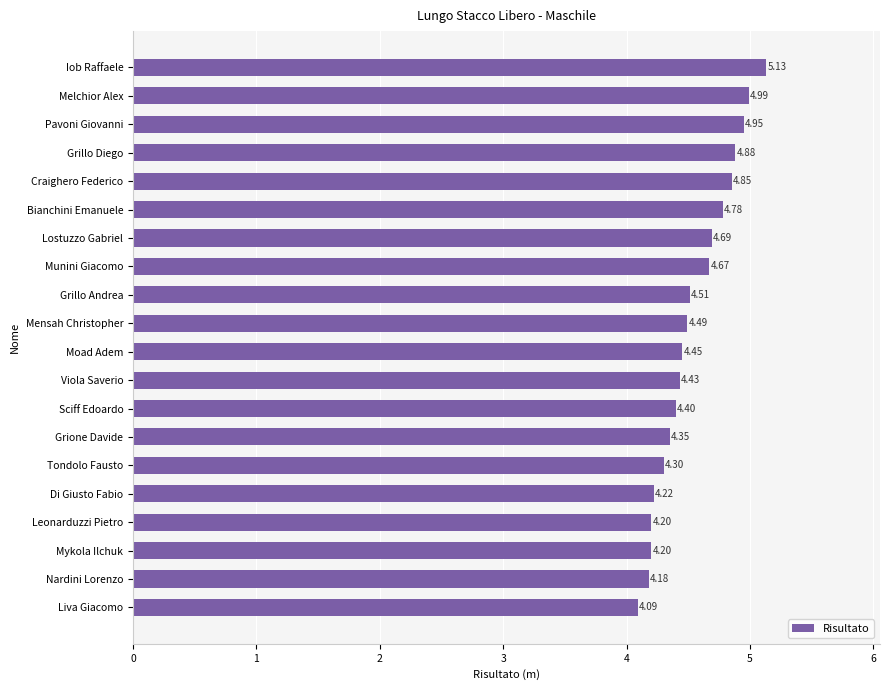

What is the sum of all values?

90.8